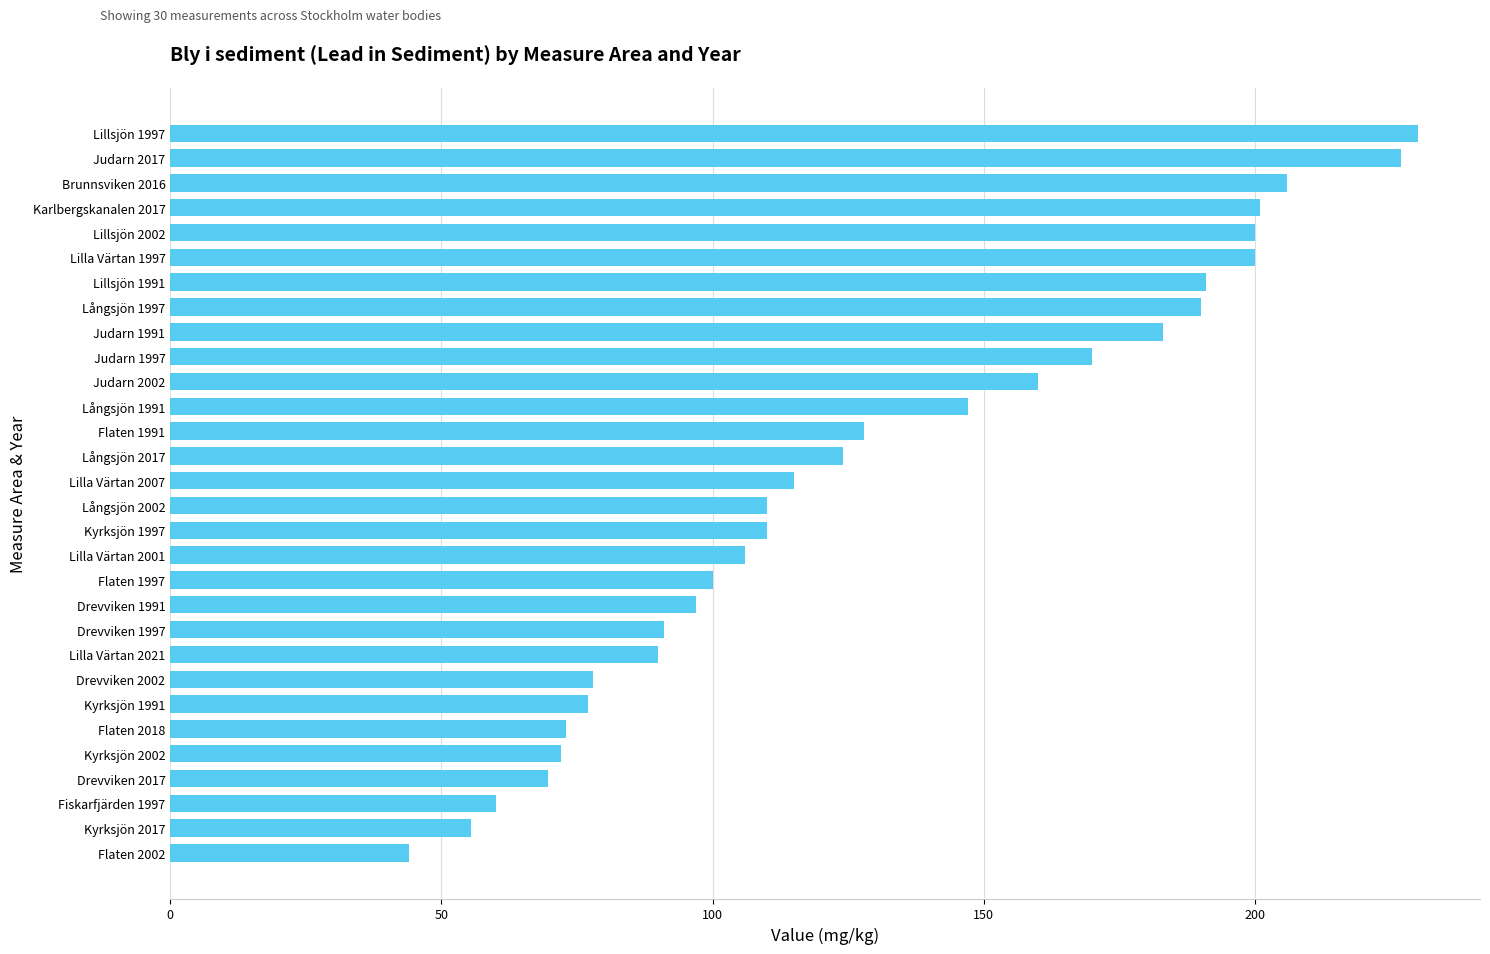

What is the difference between the maximum and minimum values?

186.0